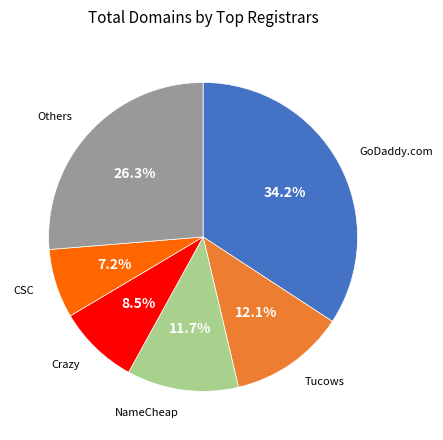

Does any single category account for the majority?

No